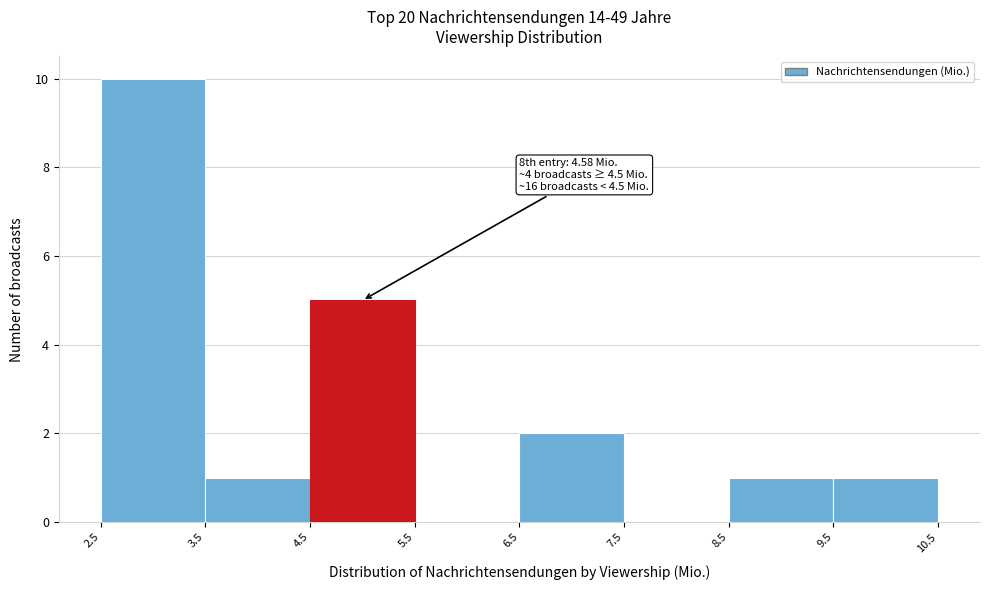

Which range on the x-axis has the tallest bar?

2.5 to 3.5